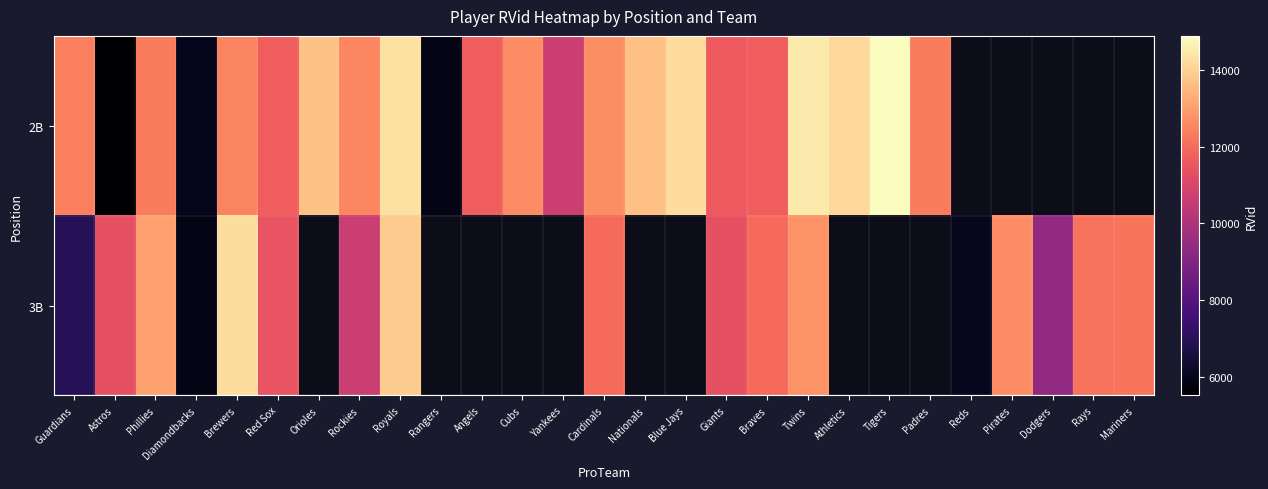

Is it true that 3B equals 12184.0 at Rays?

True